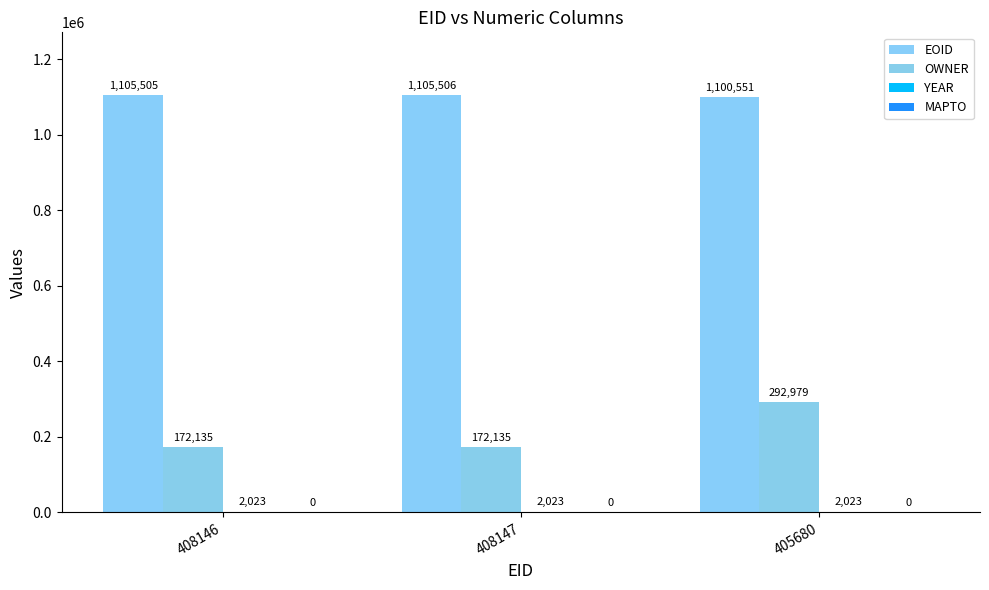

What is the lowest value of the YEAR series?

2023